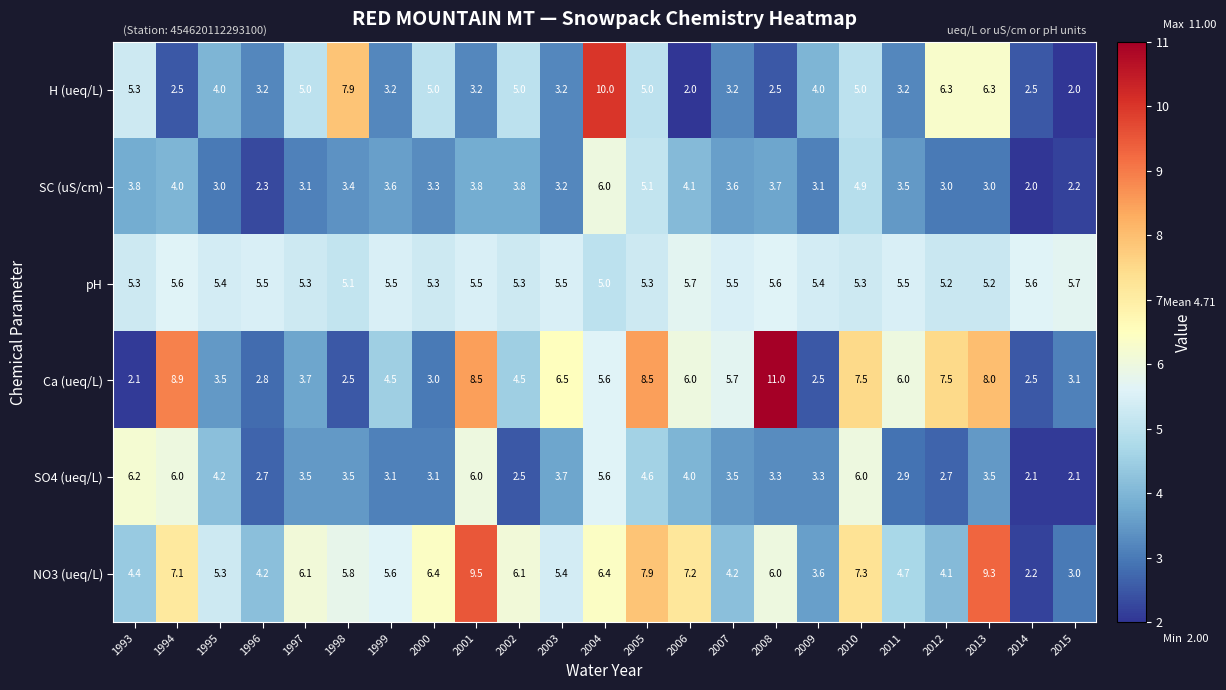

Is it true that SO4 (ueq/L) equals 2.3 at 1993?

False